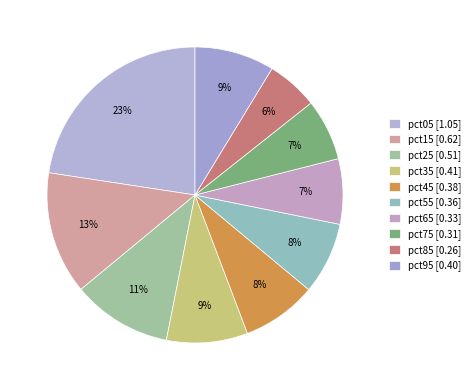

Which slice is the largest?

pct05